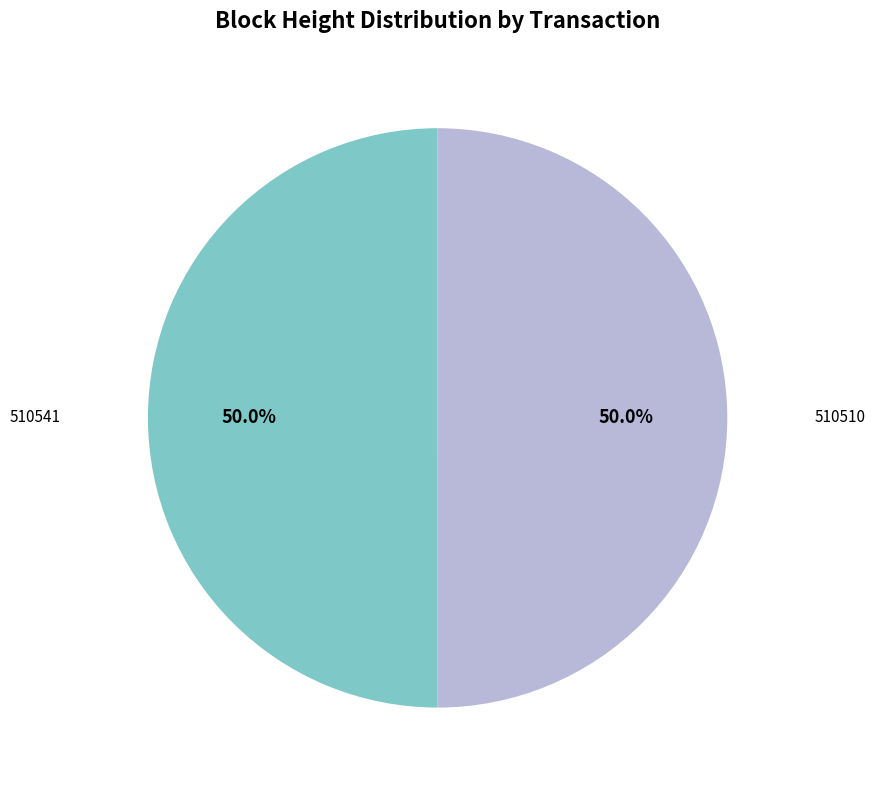

To the nearest percent, what portion does 510541 represent?

50%